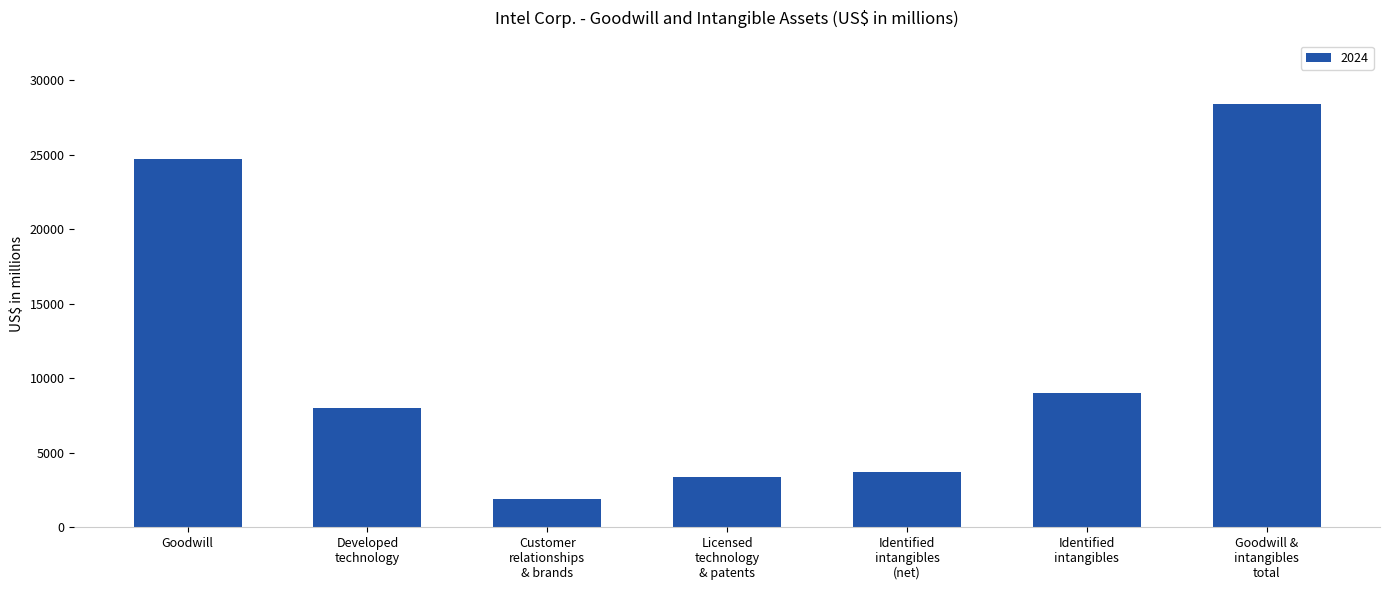

How many series are shown in this chart?

1